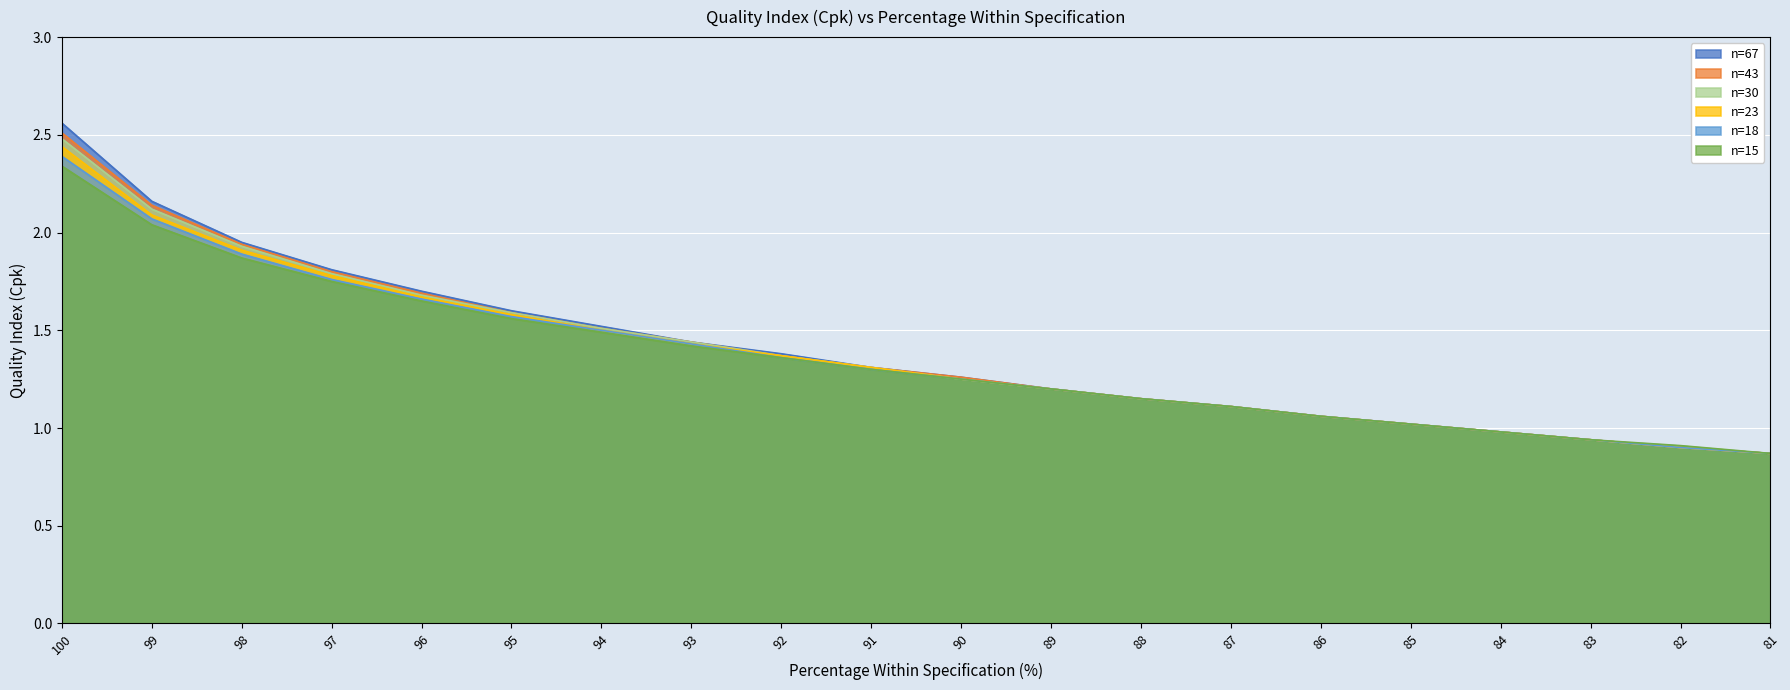

True or false: n=67 has a value of 0.9 at 83.

True